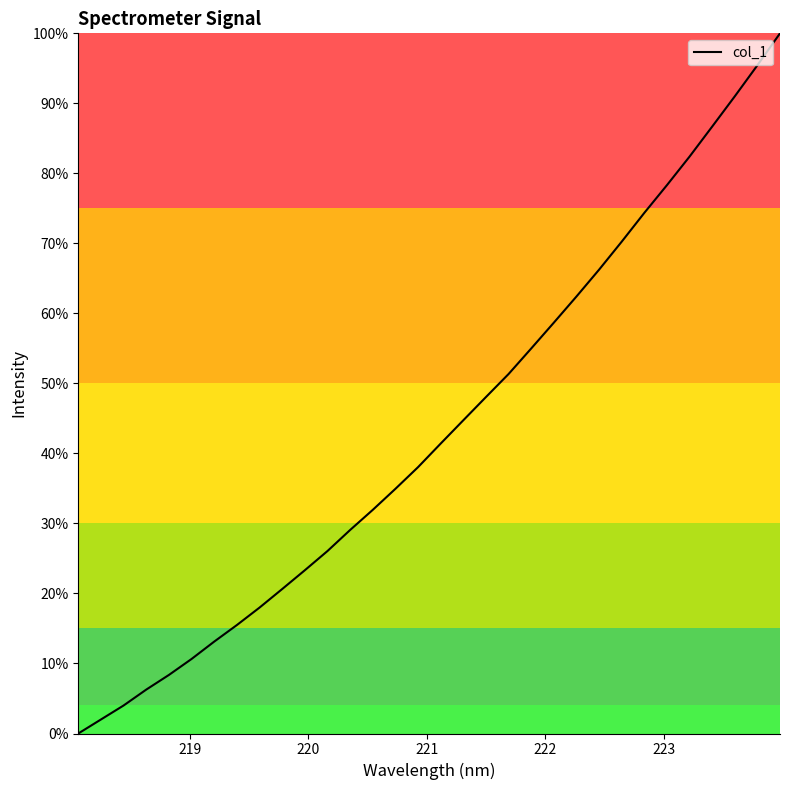

Is this an area chart (filled region under the line)?

No